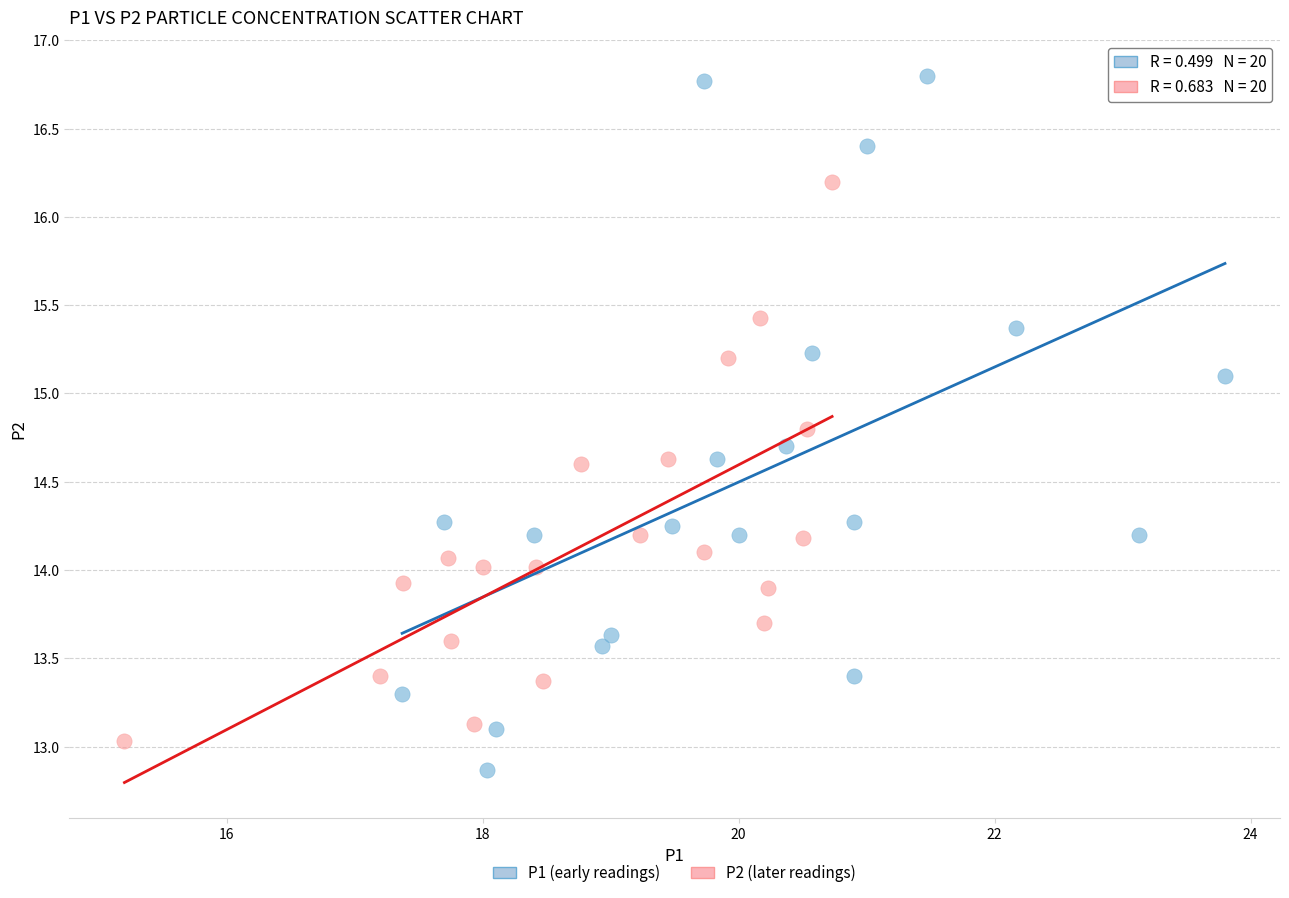

What are all the series names shown in the legend?

P1 (early readings), P2 (later readings)